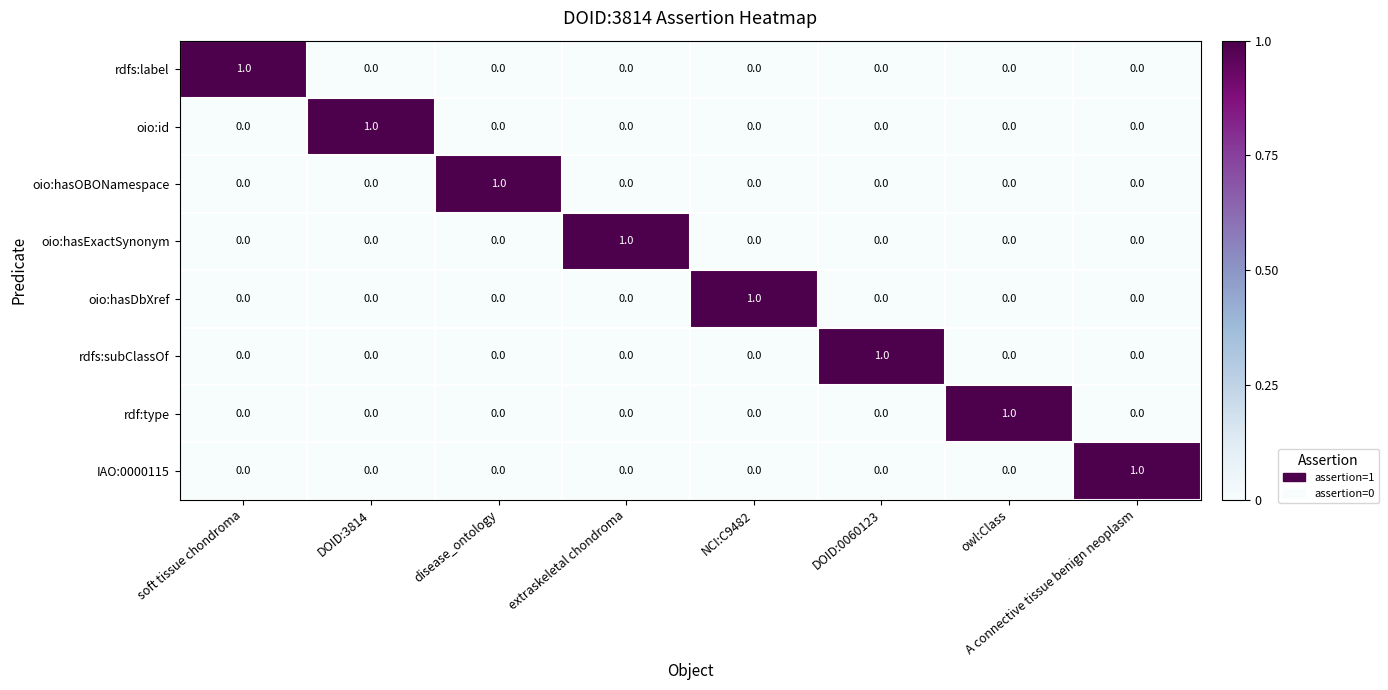

The value of rdf:type at owl:Class is 1. True or false?

True